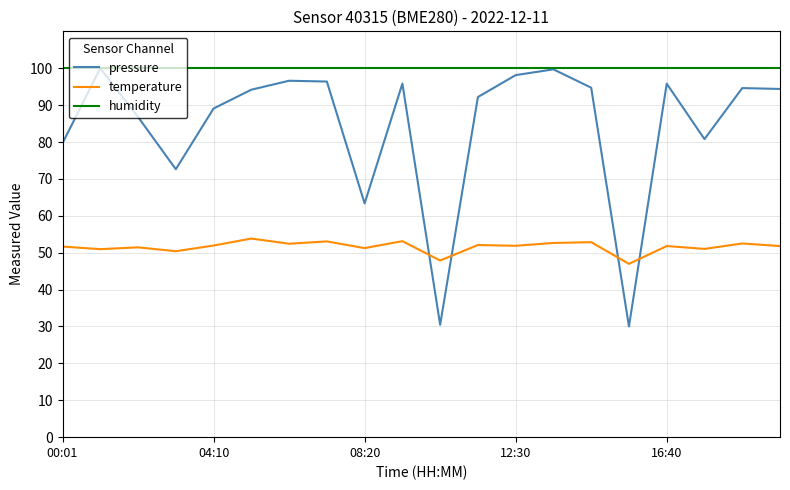

True or false: pressure has more than 1 points higher than both neighbors.

True